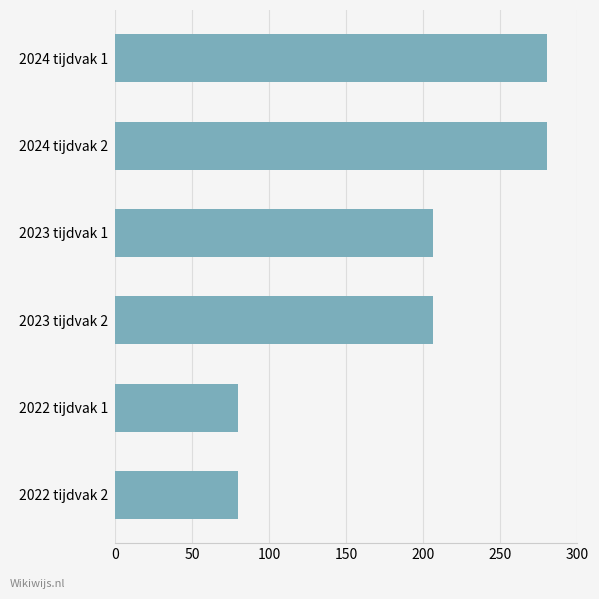

What is the label of the 4th bar from the bottom?

2023 tijdvak 1